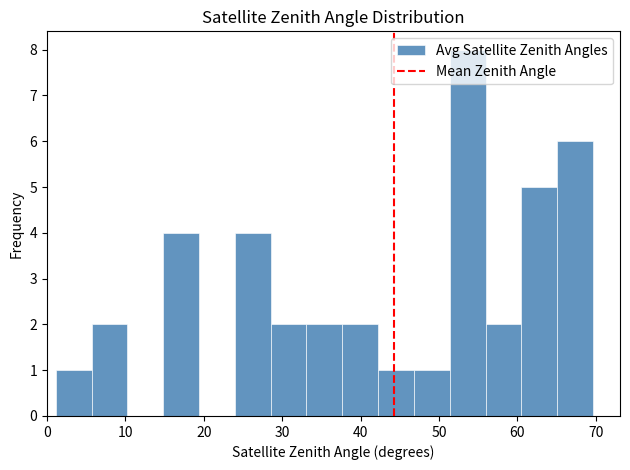

What is the height of the bar covering 47 to 51 on the x-axis? Neither the bar edges nor the heights are printed on the chart, so give them approximately, as read against the axes.

1